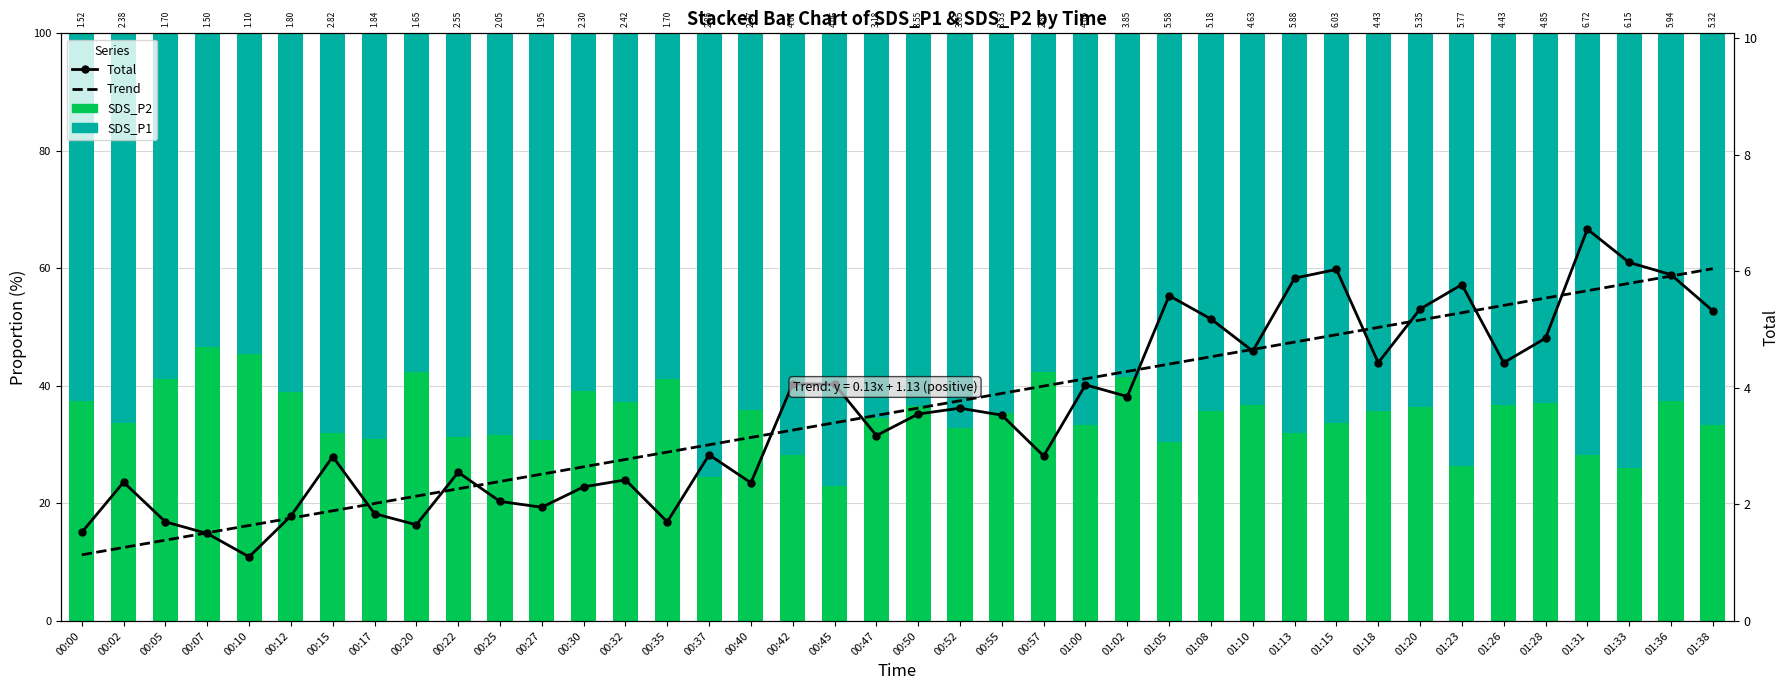

What is the difference between the second highest and minimum values in the SDS_P2 series?

22.5